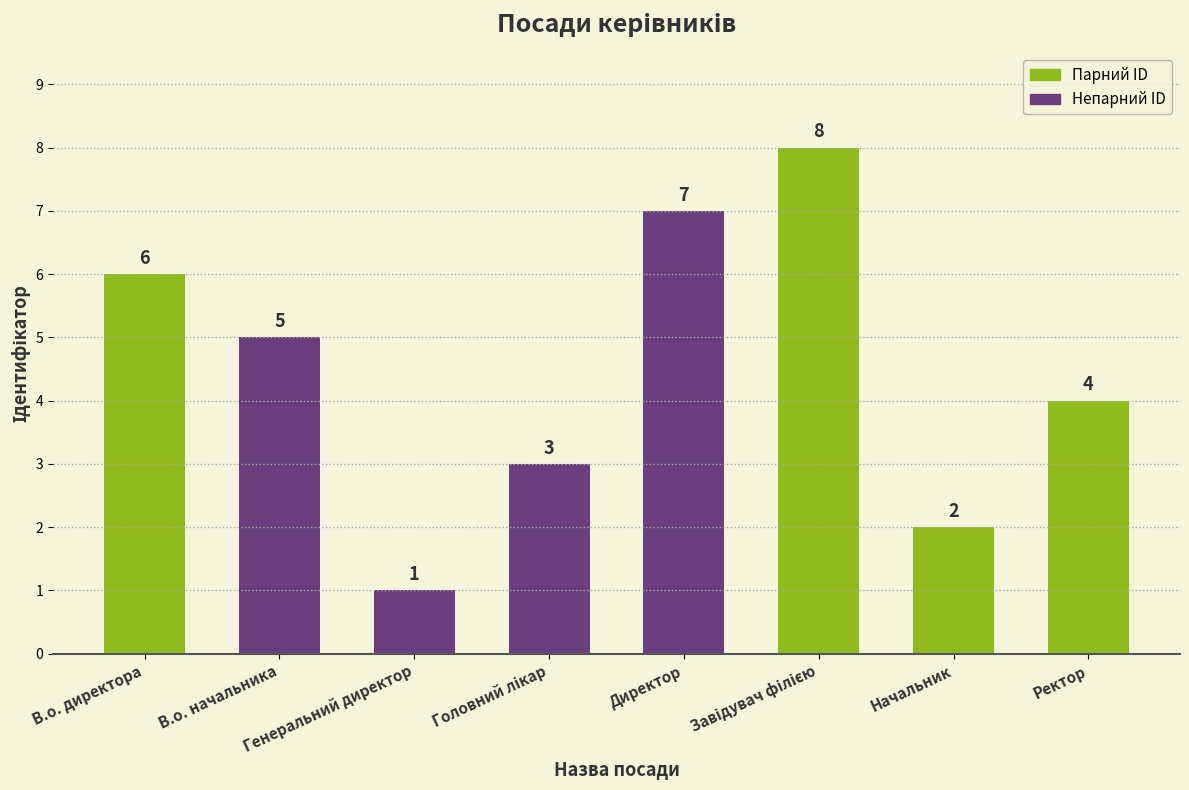

What is the difference between the second highest and minimum values?

6